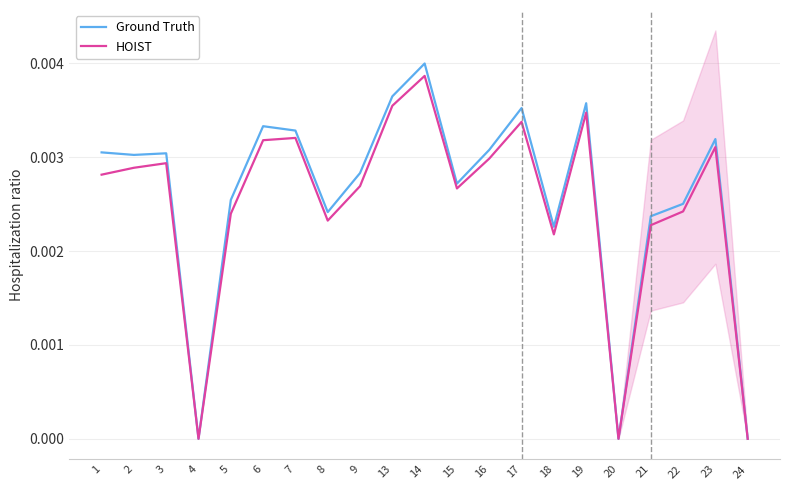

List the labels in order of HOIST value, largest first.

14, 13, 19, 17, 7, 6, 23, 16, 3, 2, 1, 9, 15, 22, 5, 8, 21, 18, 4, 20, 24